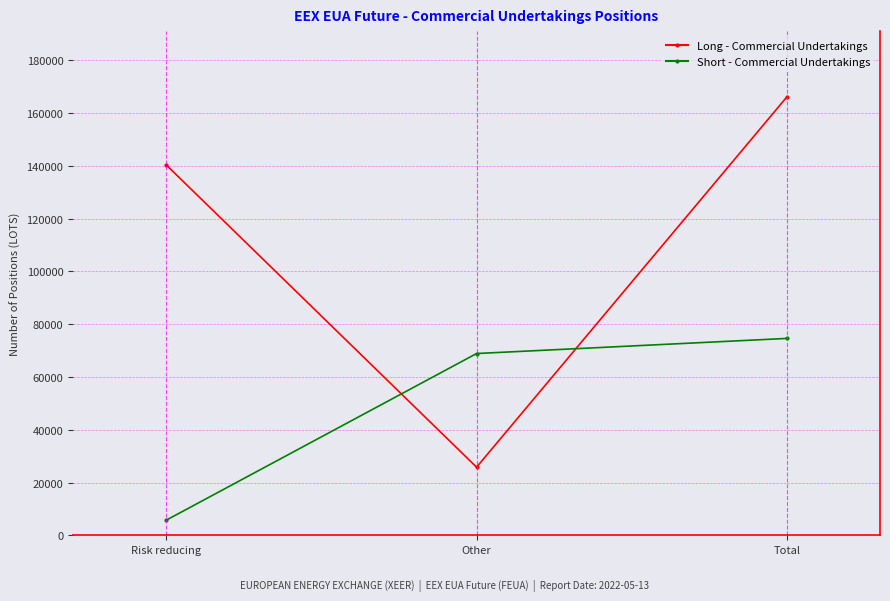

Which series has the largest total across all categories?

Long - Commercial Undertakings